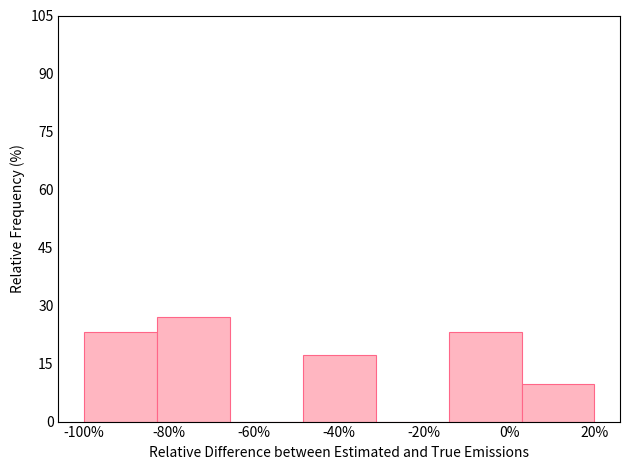

Reading right to left, what are all the values shown in this chart?

20%=9.6	0%=23.1	-20%=0.0	-40%=17.3	-60%=0.0	-80%=26.9	-100%=23.1